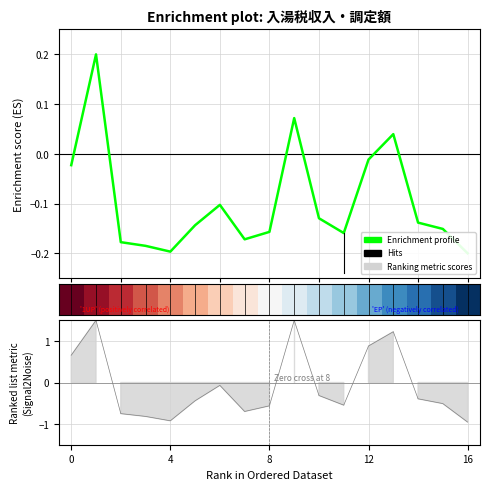

In Enrichment profile, how many points are lower than both neighbors (excluding endpoints)?

3